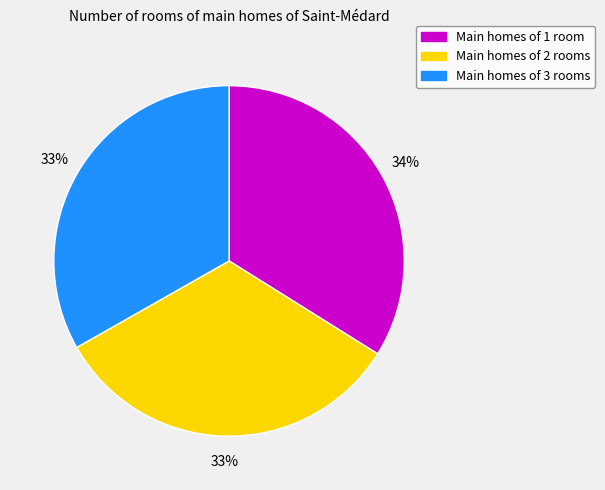

To the nearest percent, what is the difference between the Main homes of 1 room and Main homes of 3 rooms slice percentages?

1%